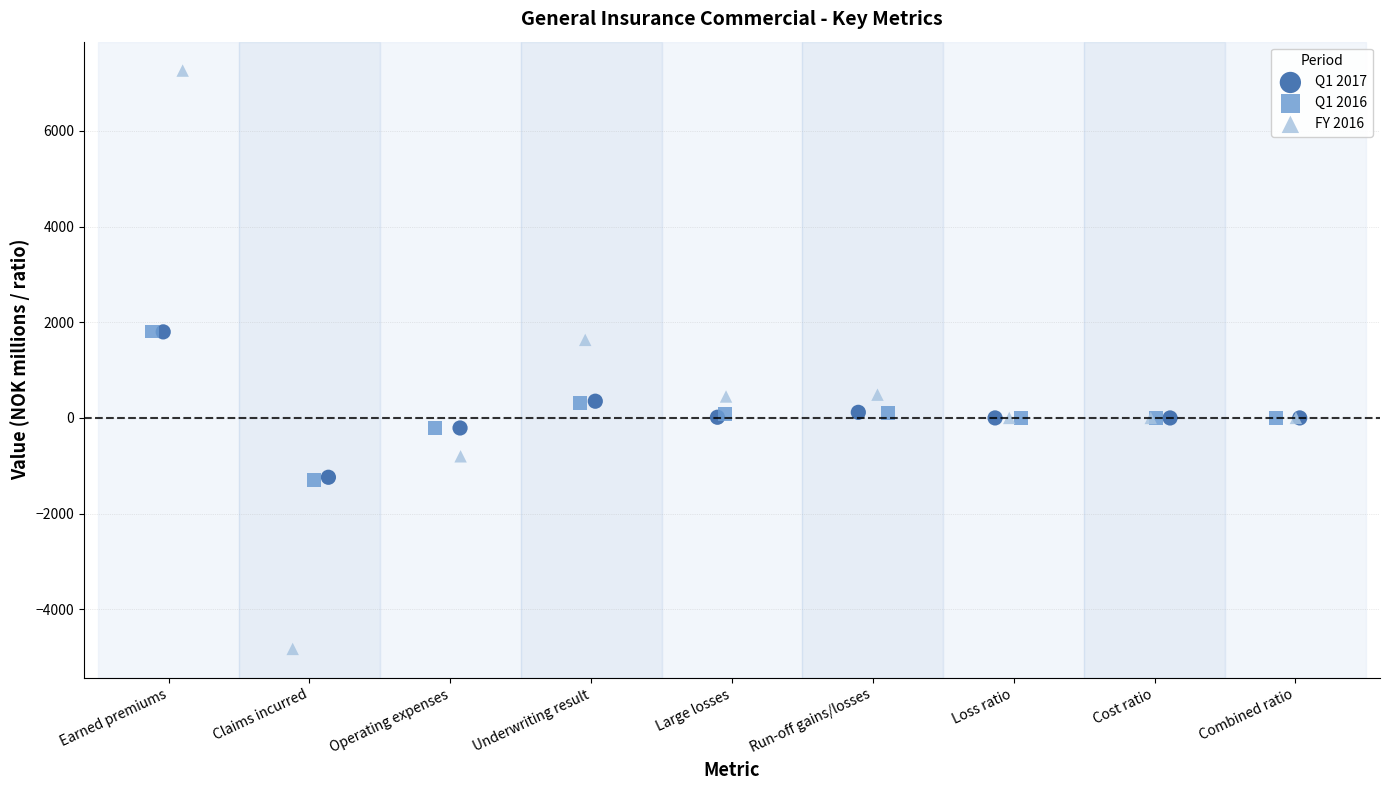

Which series contains the lowest Y value?

FY 2016